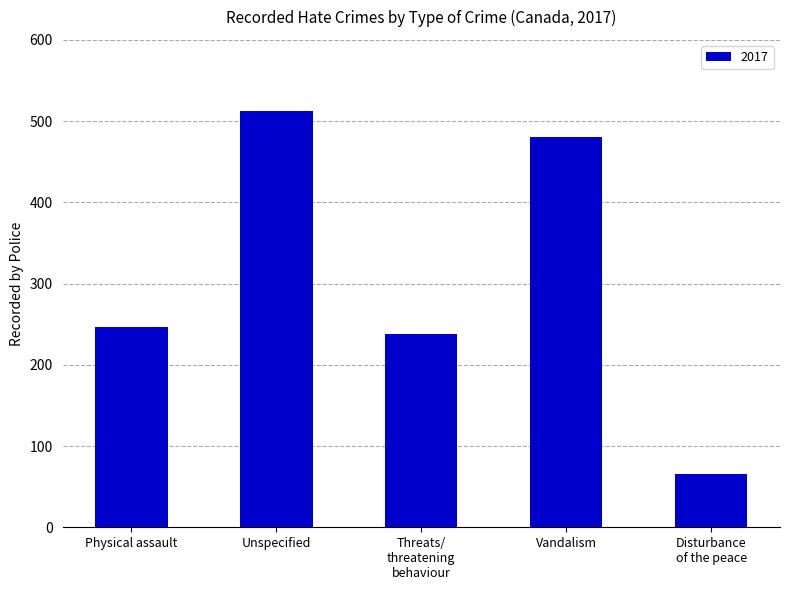

How many series are shown in this chart?

1